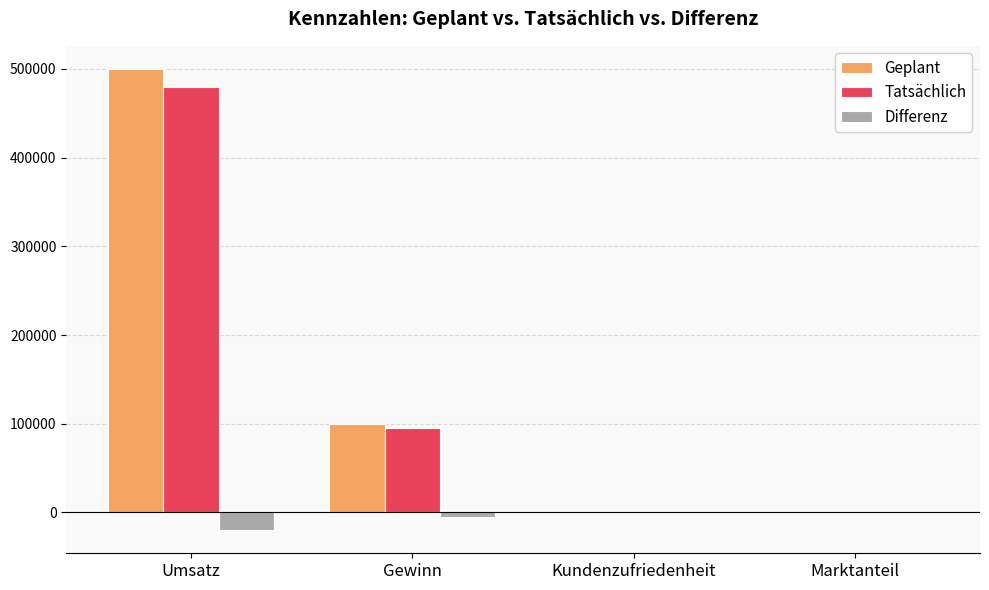

What is the average value of the Tatsächlich series?

143775